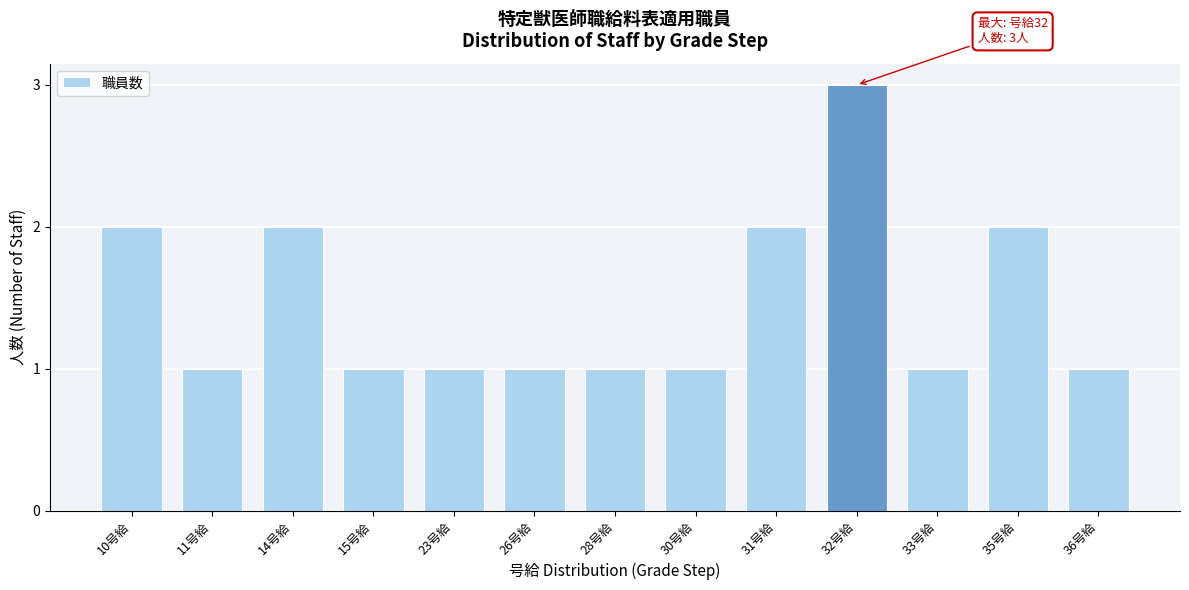

Reading left to right, extract all data points from this chart.

10号給=2	11号給=1	14号給=2	15号給=1	23号給=1	26号給=1	28号給=1	30号給=1	31号給=2	32号給=3	33号給=1	35号給=2	36号給=1